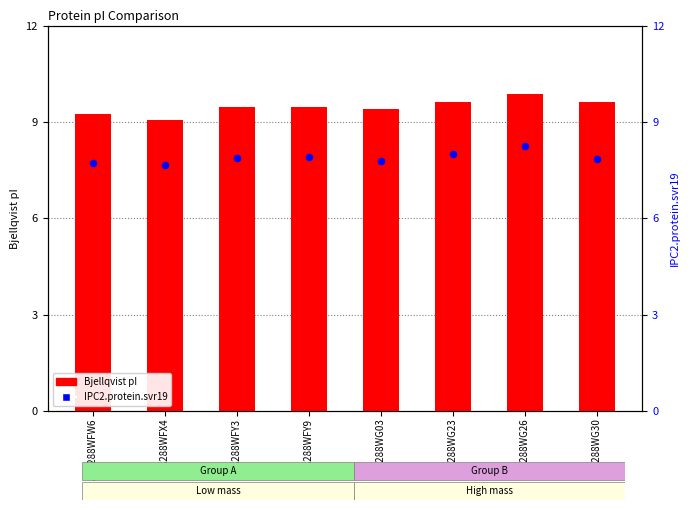

At which category is the sum across all series the highest?

A0A288WG26